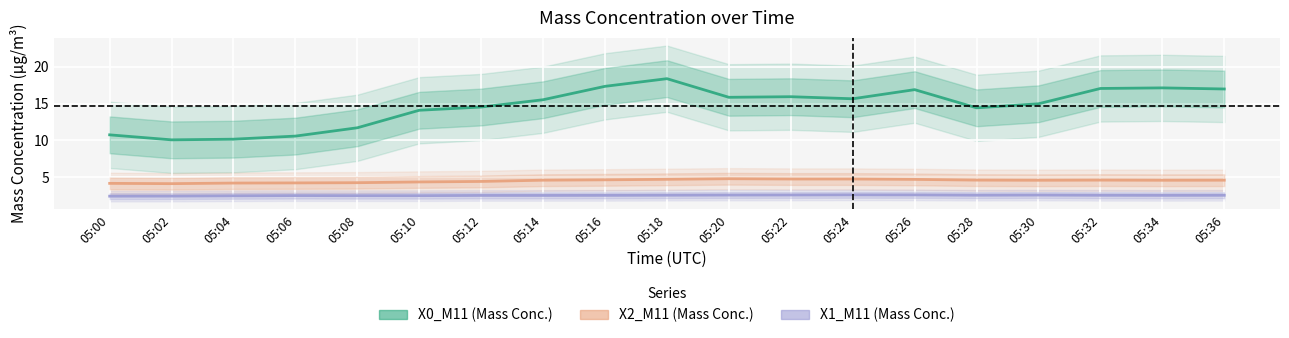

What is the sum of all X0_M11 values?

278.2